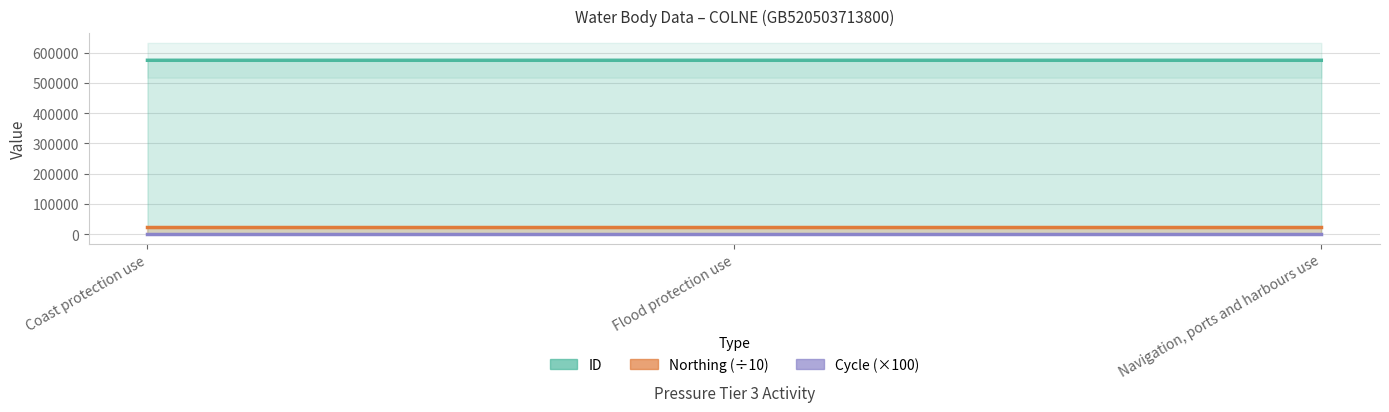

What is the approximate value of Northing (÷10) at Navigation, ports and harbours use?

21719.4